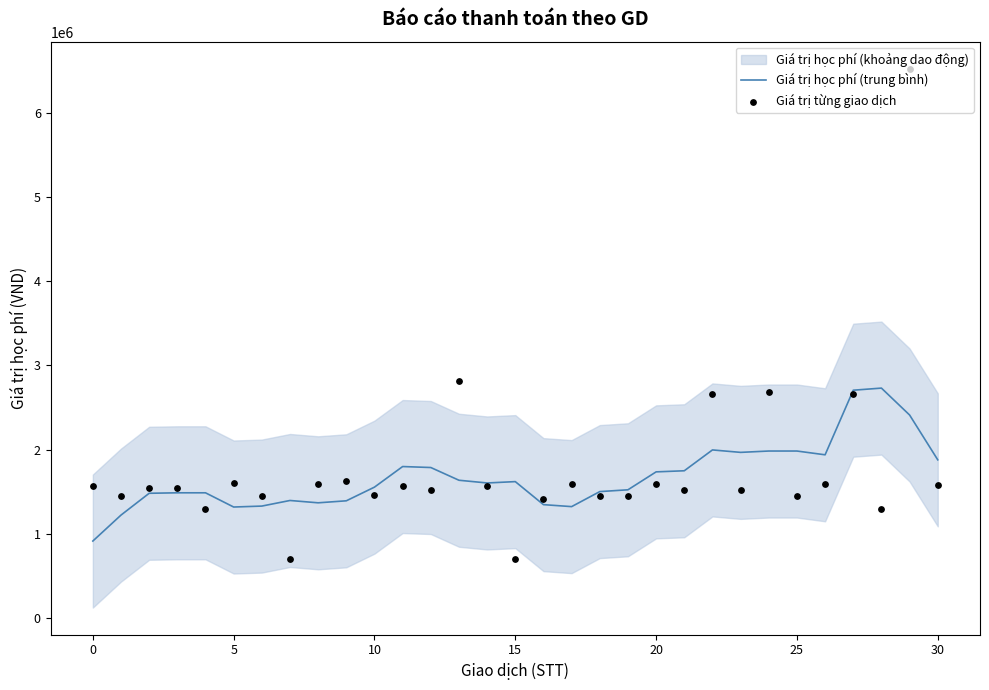

Which series has the widest spread of Y values?

Giá trị từng giao dịch